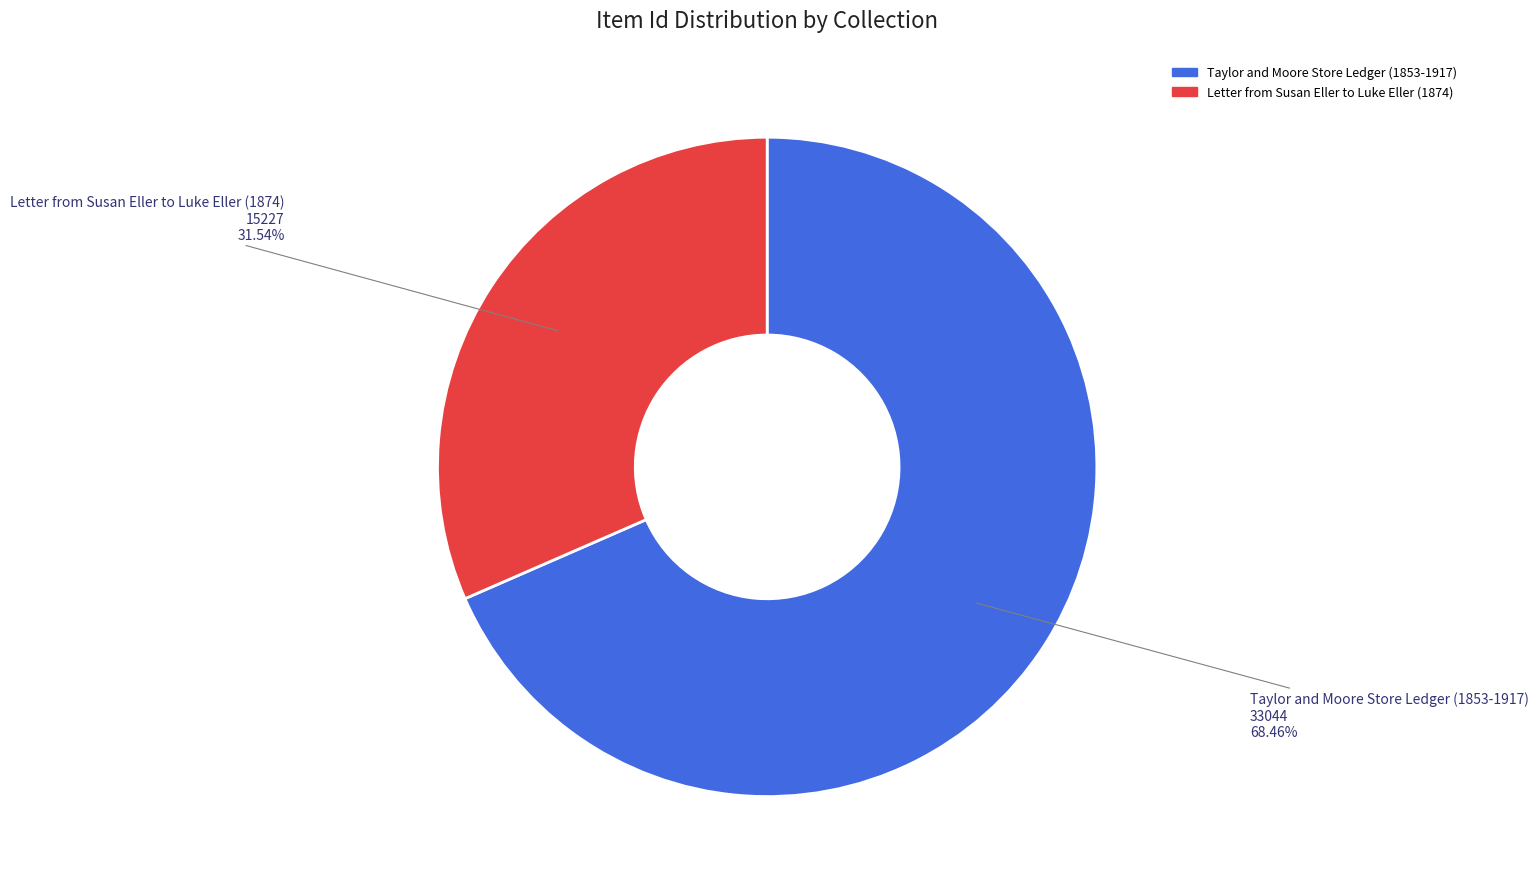

Which has a higher value, Letter from Susan Eller to Luke Eller (1874) or Taylor and Moore Store Ledger (1853-1917)?

Taylor and Moore Store Ledger (1853-1917)